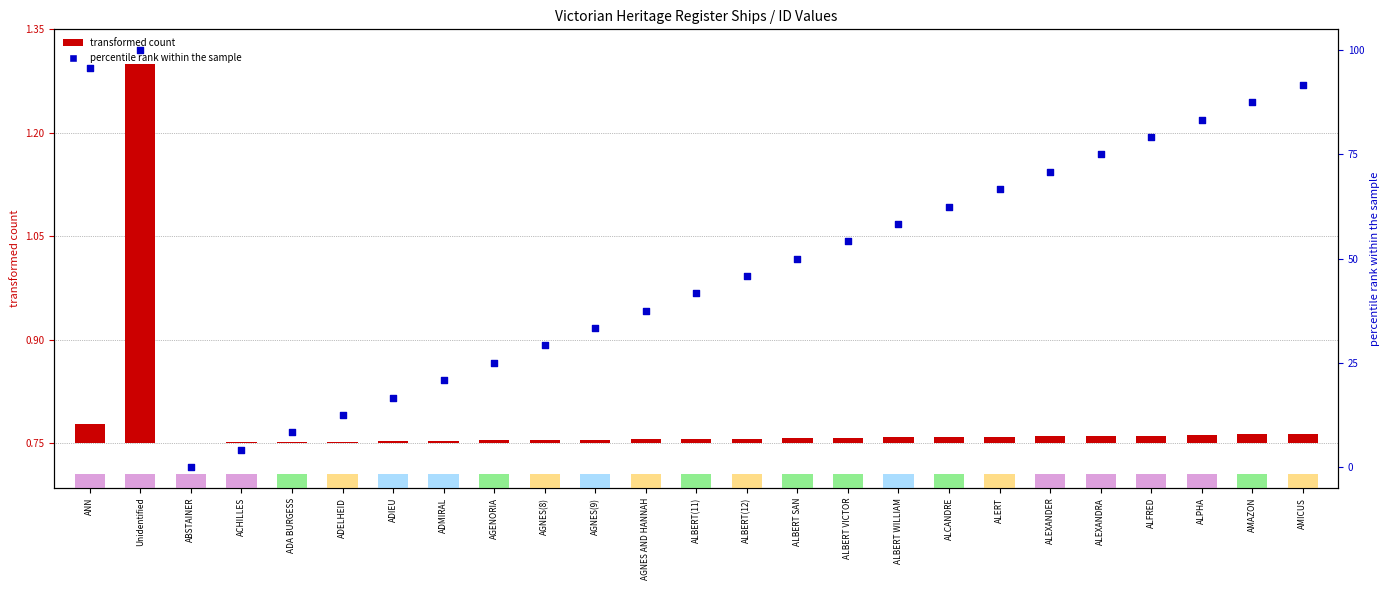

At which category is the sum across all series the highest?

Unidentified